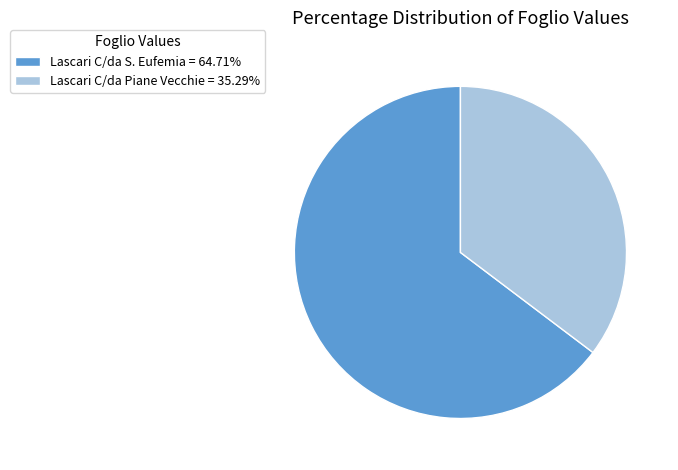

What is the smallest slice in the pie chart?

Lascari C/da Piane Vecchie